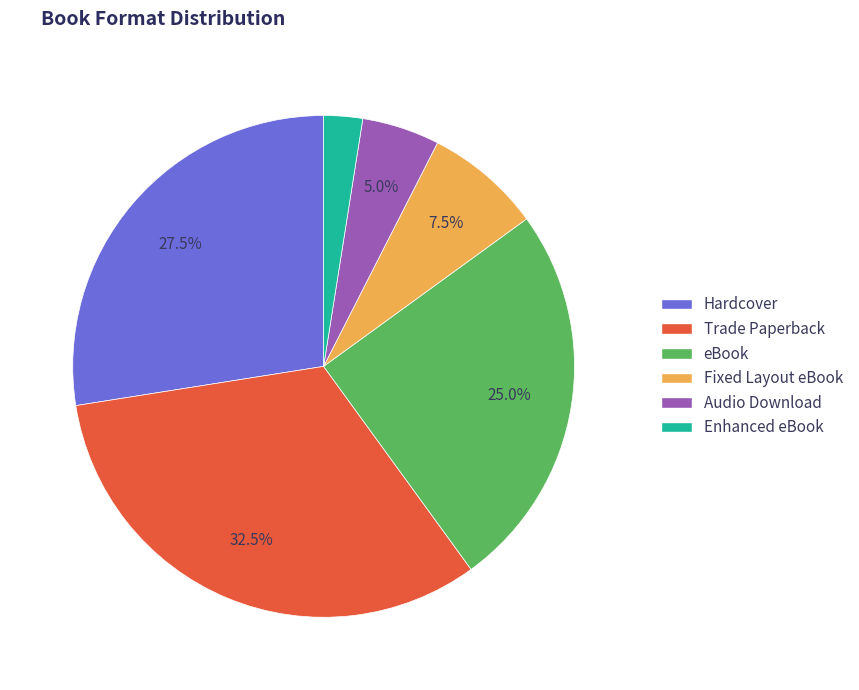

Is the sum of Enhanced eBook and Trade Paperback greater than half?

No